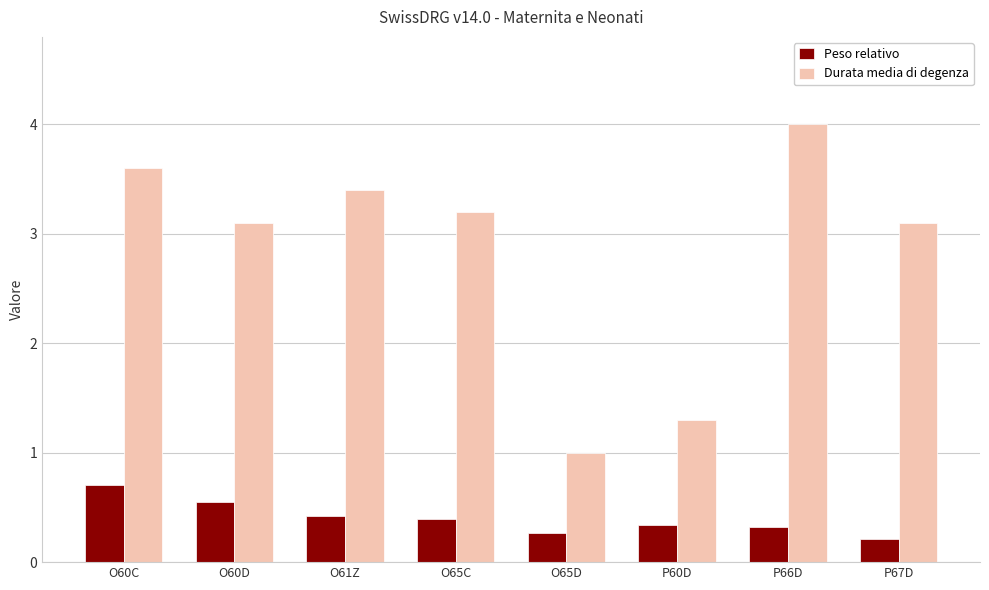

Rank the series by their maximum value, from highest to lowest.

Durata media di degenza, Peso relativo